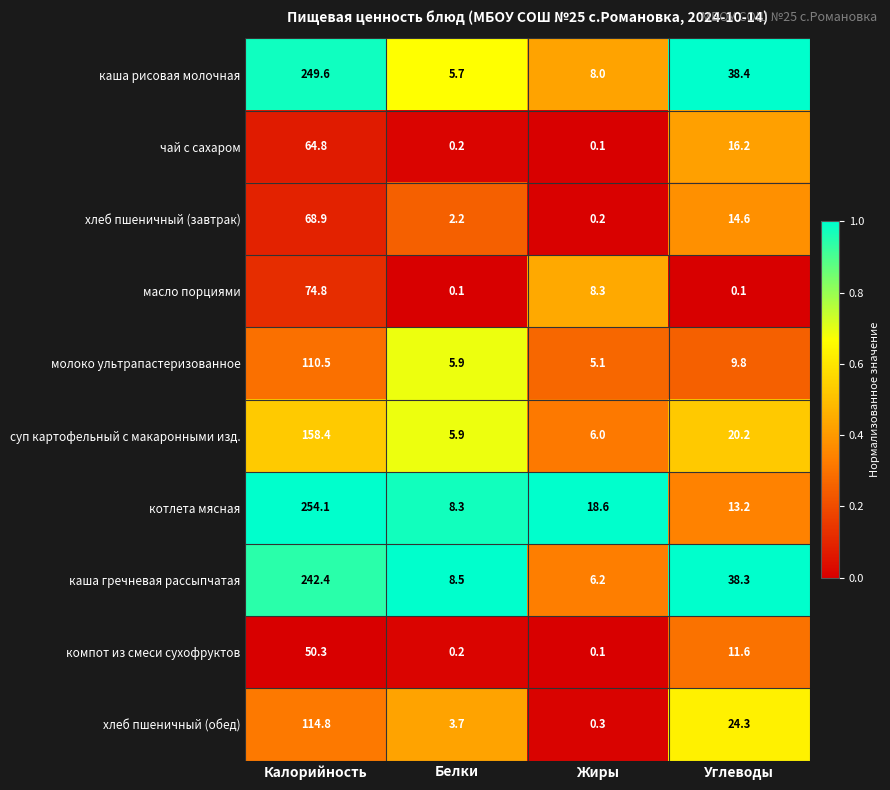

What is the maximum value shown in the chart?

254.1